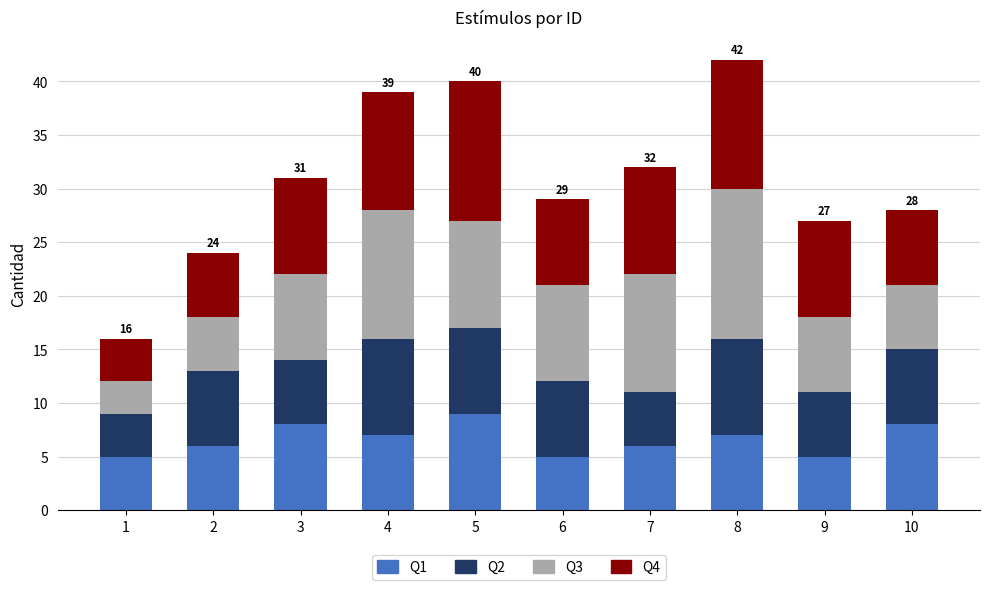

The Q1 series shows 9 at 9. True or false?

False